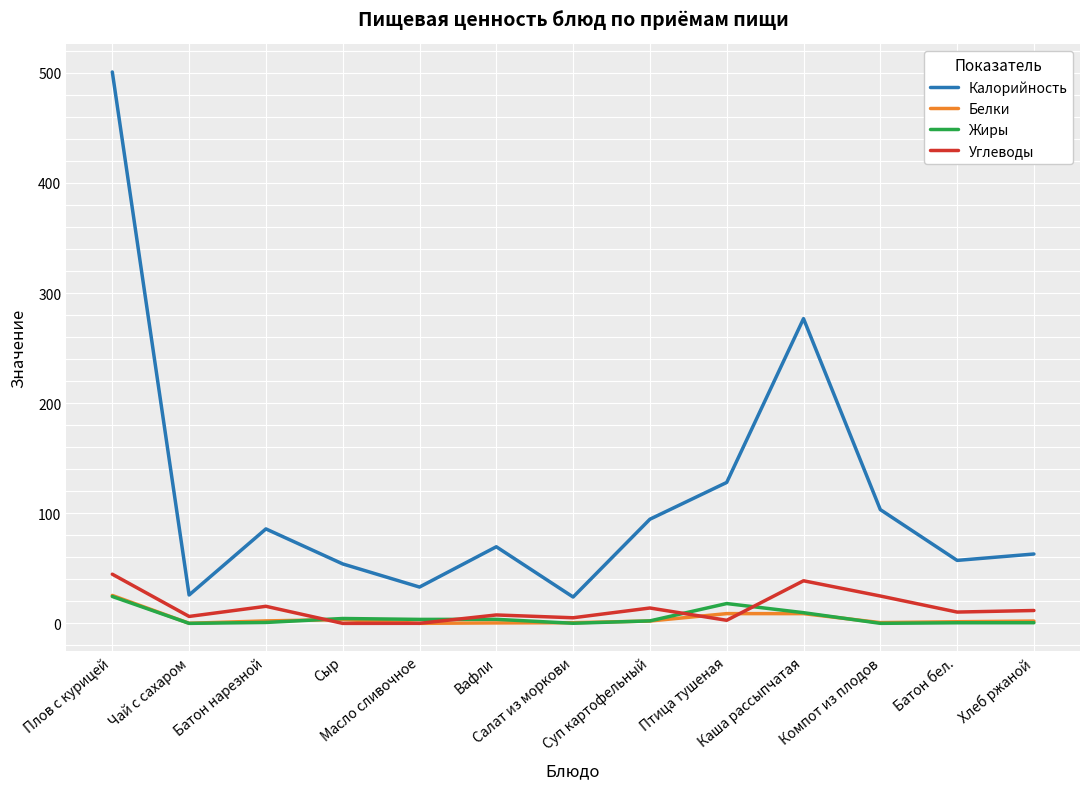

What is the total value across all series at Масло сливочное?

36.7